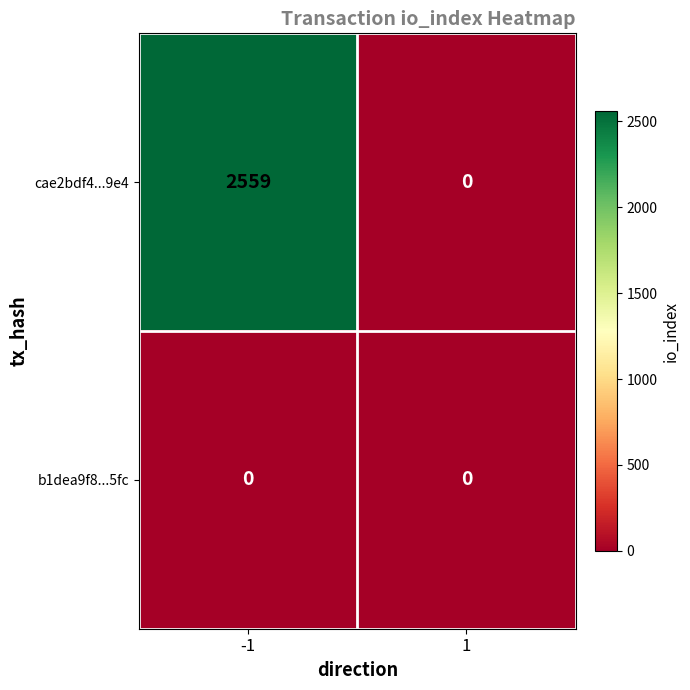

At how many categories does at least one series exceed 1482?

1